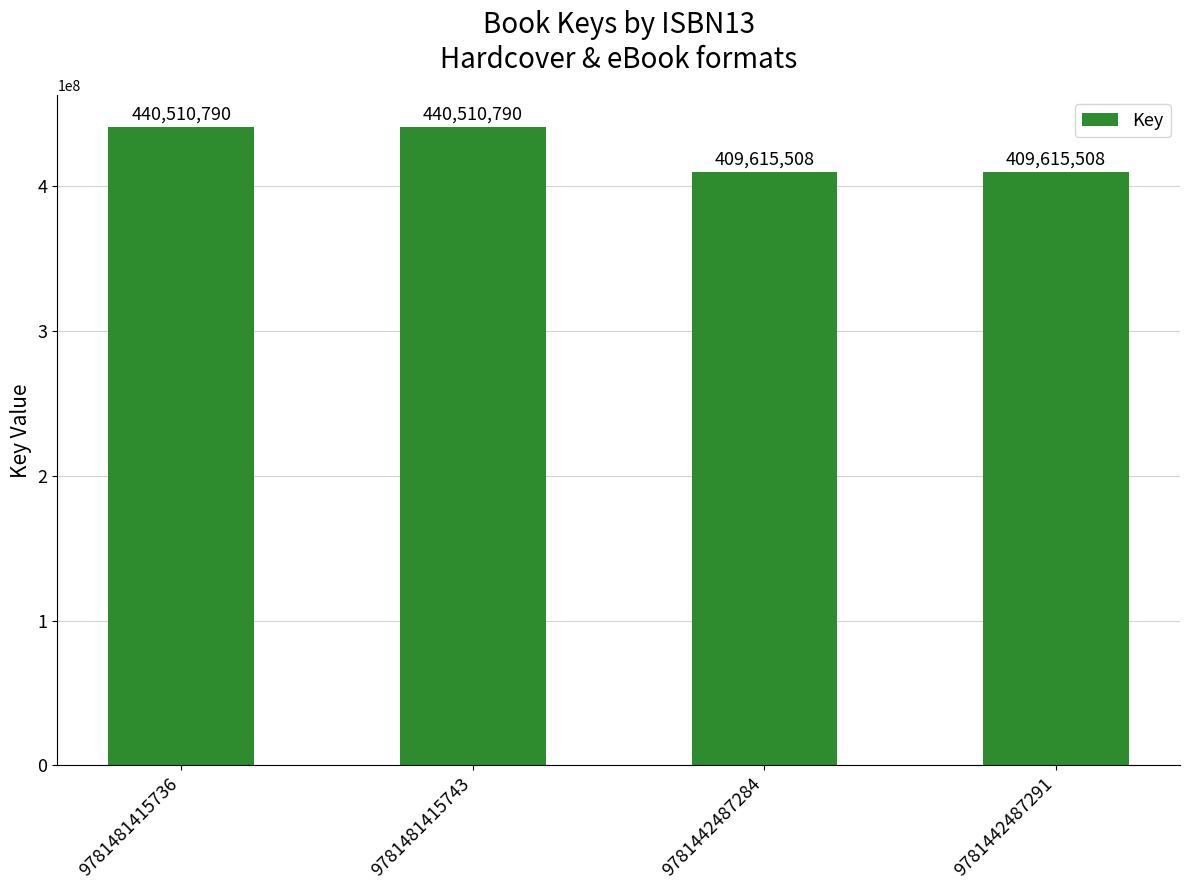

Does the chart contain any negative values?

No